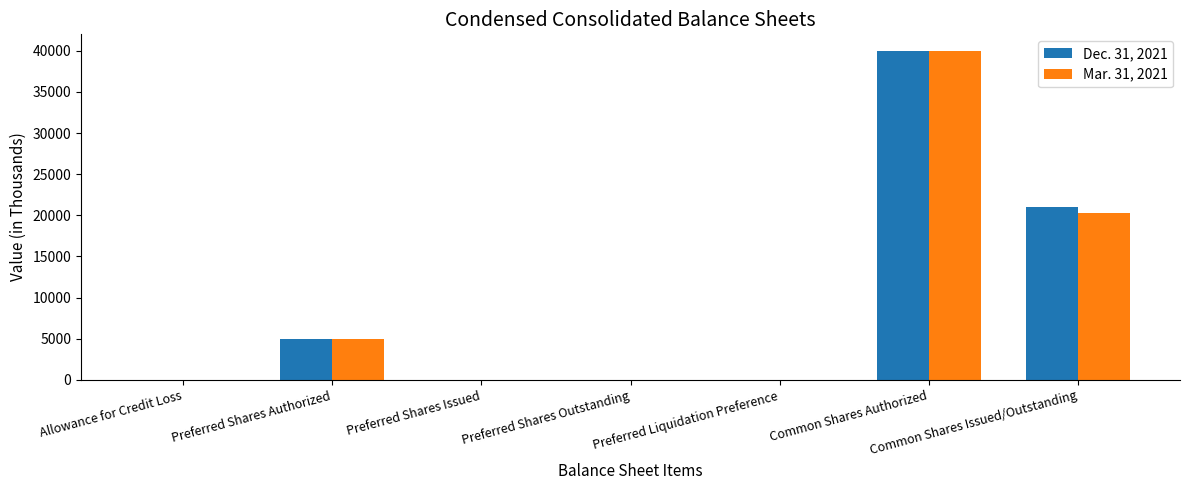

True or false: Mar. 31, 2021 has a value of 64486 at Common Shares Authorized.

False